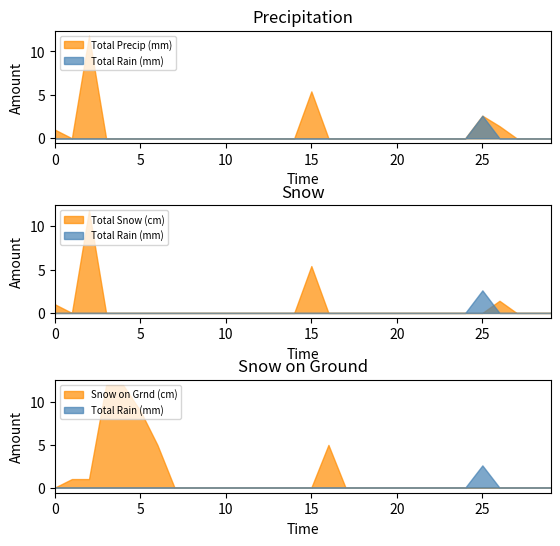

What is the difference between the highest and lowest values at 2003-04-04?

12.0